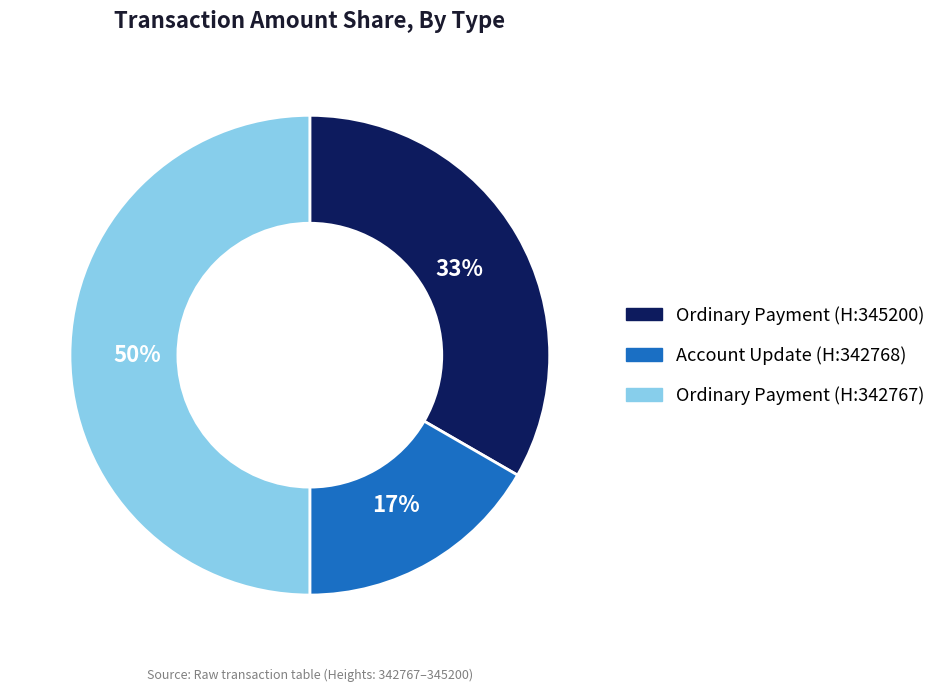

To the nearest percent, what is the average slice percentage?

33%